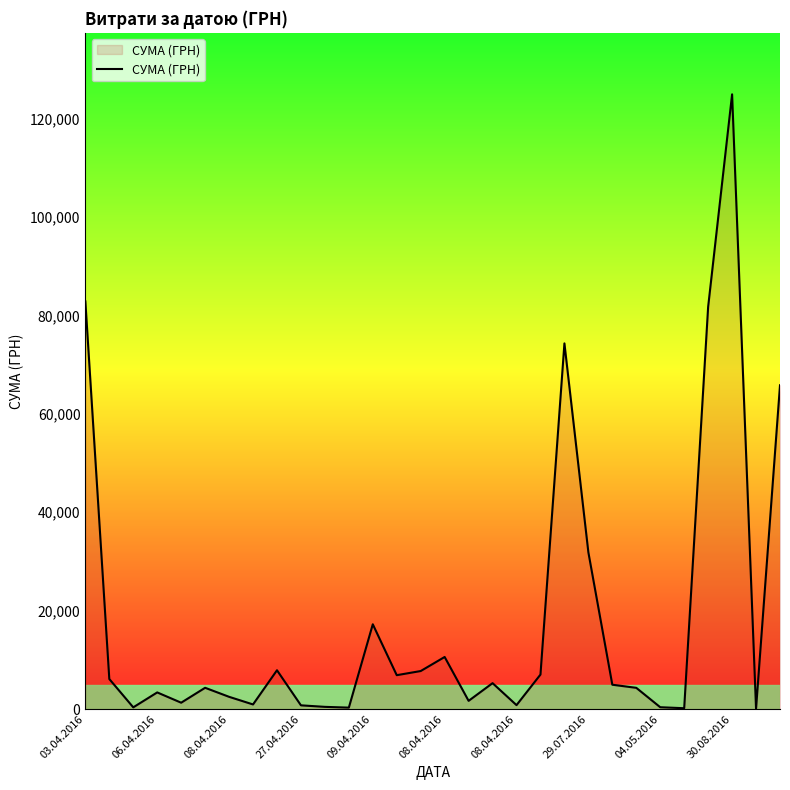

What is the difference between the maximum and minimum values?

124820.3